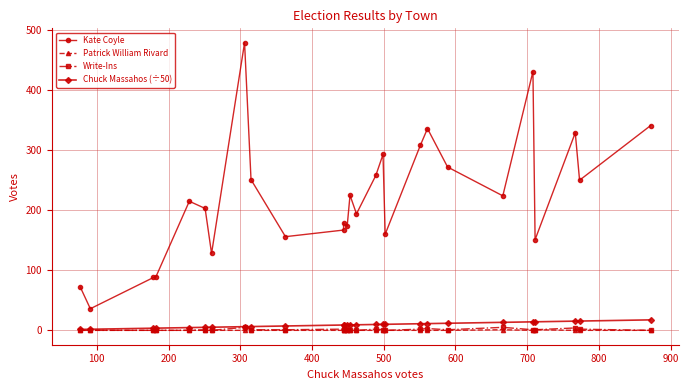

The Write-Ins series shows -3.1 at 100. True or false?

False